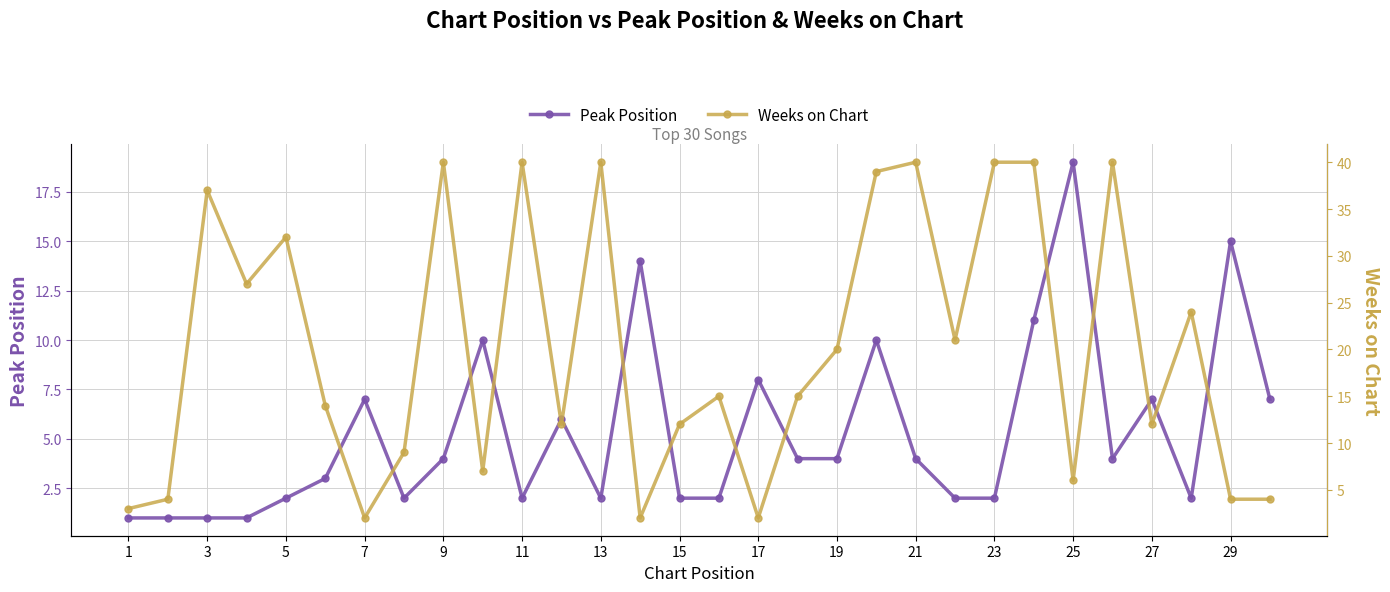

True or false: Peak Position has a value of 7 at 7.

True